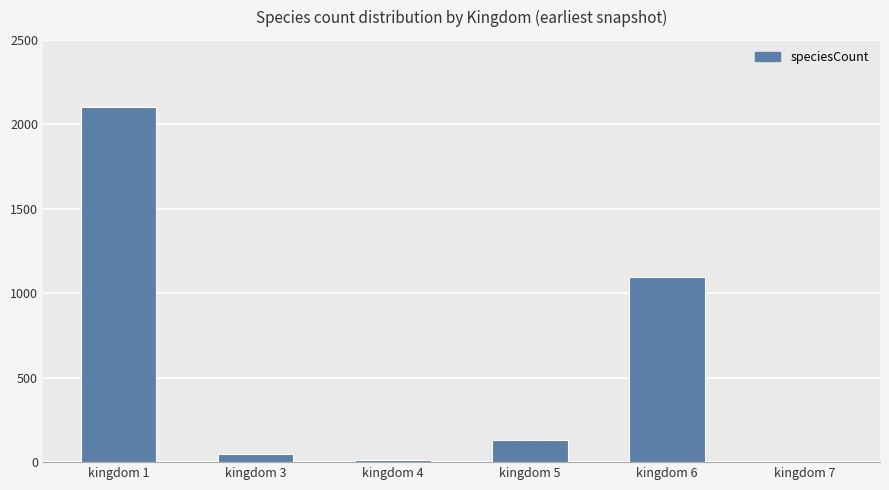

Between kingdom 4 and kingdom 1, which is larger?

kingdom 1